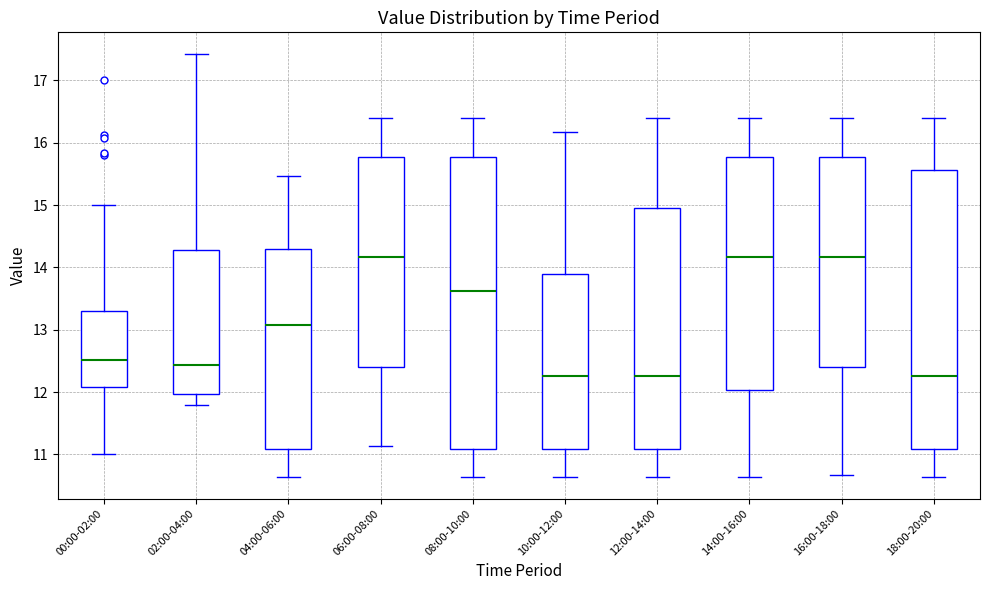

Reading left to right, transcribe this box plot: for each box, give where its median line is, the range the box spans, and where its two whiskers end, as read against the y-axis. The values are not printed on the chart, so give them approximately, as read against the axis.

00:00-02:00: median 12.5, box 12.1 to 13.3, whiskers 11.0 to 15.0
02:00-04:00: median 12.4, box 12.0 to 14.3, whiskers 11.8 to 17.4
04:00-06:00: median 13.1, box 11.1 to 14.3, whiskers 10.6 to 15.5
06:00-08:00: median 14.2, box 12.4 to 15.8, whiskers 11.1 to 16.4
08:00-10:00: median 13.6, box 11.1 to 15.8, whiskers 10.6 to 16.4
10:00-12:00: median 12.3, box 11.1 to 13.9, whiskers 10.6 to 16.2
12:00-14:00: median 12.3, box 11.1 to 15.0, whiskers 10.6 to 16.4
14:00-16:00: median 14.2, box 12.0 to 15.8, whiskers 10.6 to 16.4
16:00-18:00: median 14.2, box 12.4 to 15.8, whiskers 10.7 to 16.4
18:00-20:00: median 12.3, box 11.1 to 15.6, whiskers 10.6 to 16.4